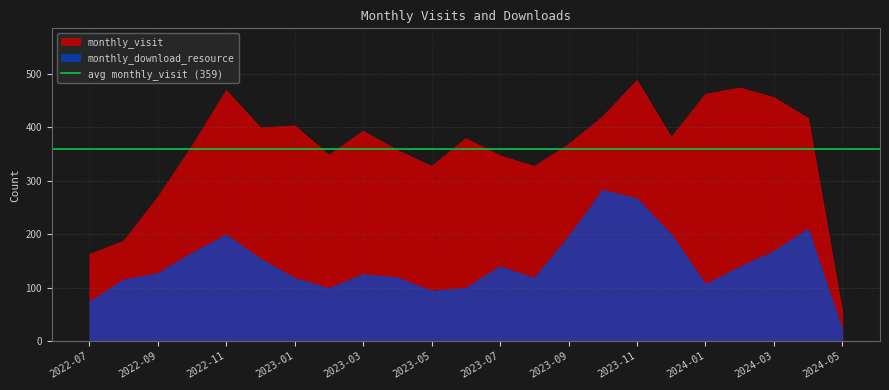

At which category is the sum across all series the highest?

2023-11